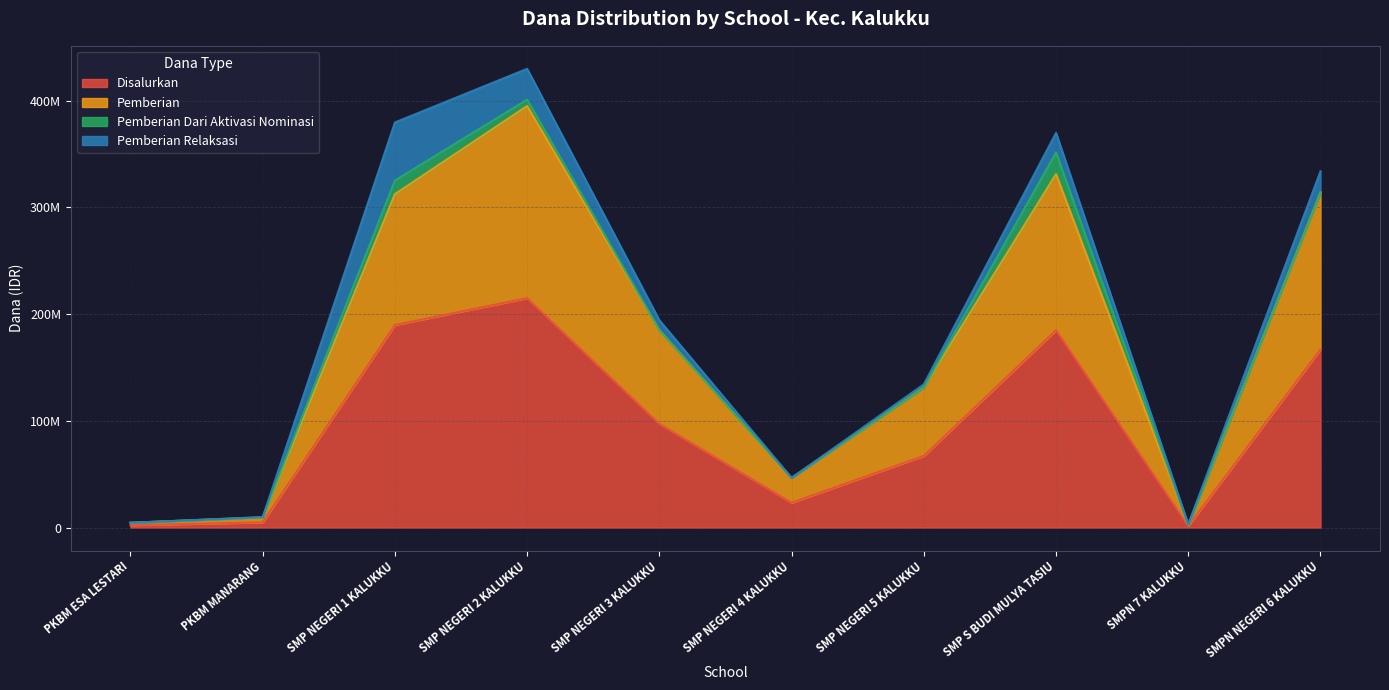

True or false: Pemberian and Disalurkan intersect in this chart.

False